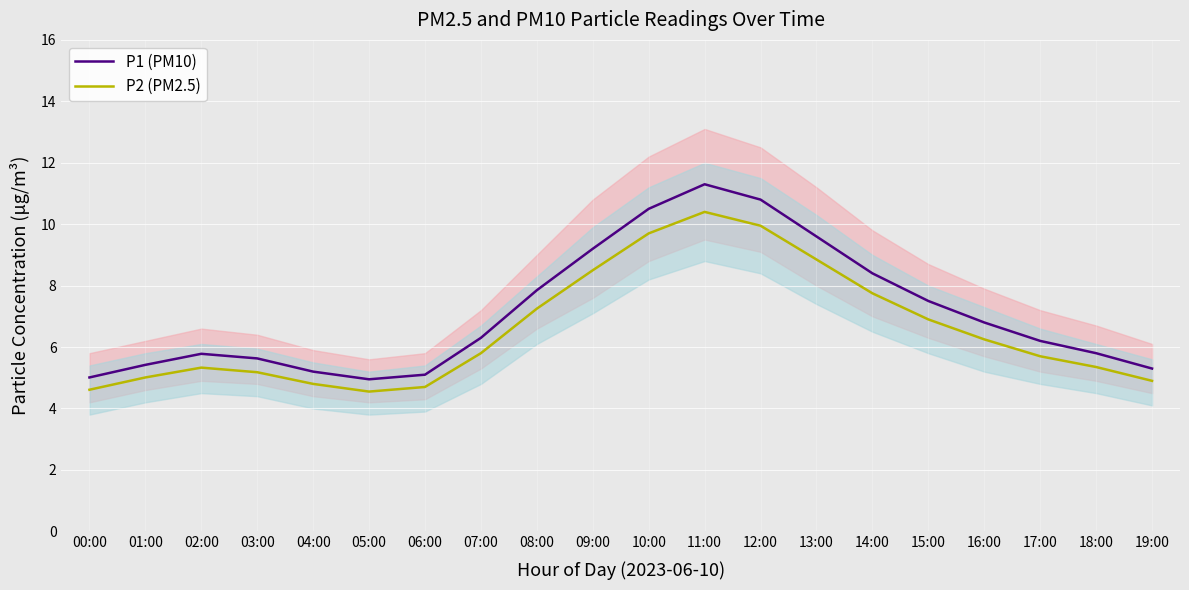

Reading left to right, what are all the values shown in this chart?

P1 (PM10): 5.0	5.4	5.8	5.6	5.2	5.0	5.1	6.3	7.8	9.2	10.5	11.3	10.8	9.6	8.4	7.5	6.8	6.2	5.8	5.3
P2 (PM2.5): 4.6	5.0	5.3	5.2	4.8	4.5	4.7	5.8	7.2	8.5	9.7	10.4	9.9	8.8	7.8	6.9	6.2	5.7	5.3	4.9